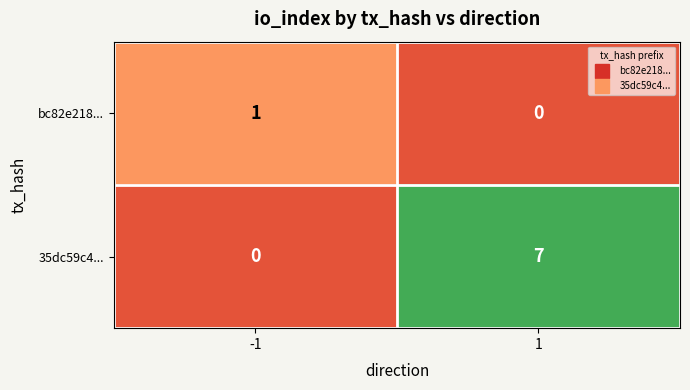

Reading left to right, transcribe all the data shown in this chart.

bc82e218...: 1	0
35dc59c4...: 0	7